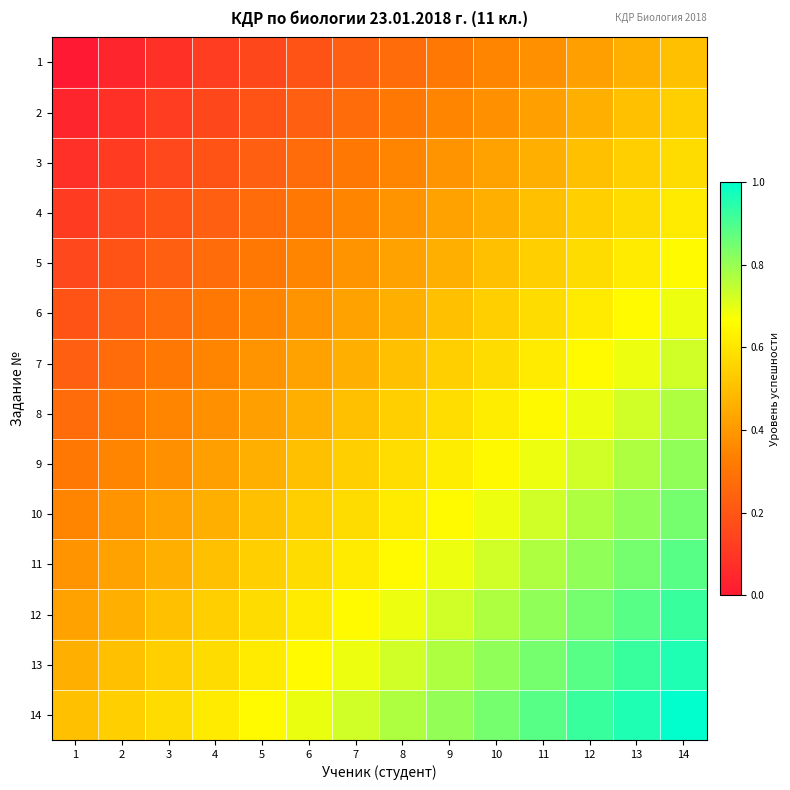

At 13, list the series in order from largest to smallest.

14, 13, 12, 11, 10, 9, 8, 7, 6, 5, 4, 3, 2, 1